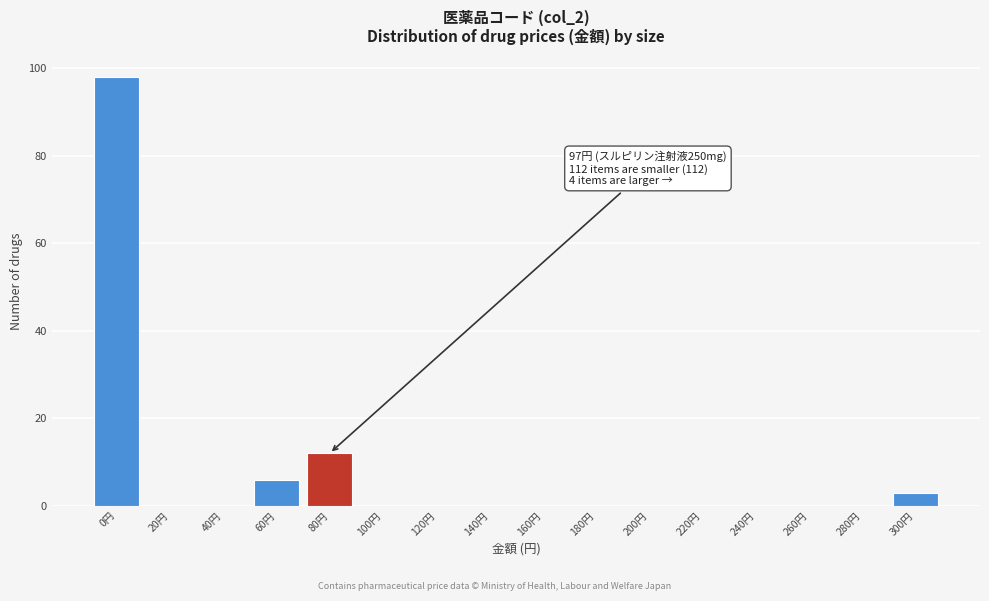

Reading right to left, what are all the values shown in this chart?

300円=3	280円=0	260円=0	240円=0	220円=0	200円=0	180円=0	160円=0	140円=0	120円=0	100円=0	80円=12	60円=6	40円=0	20円=0	0円=98